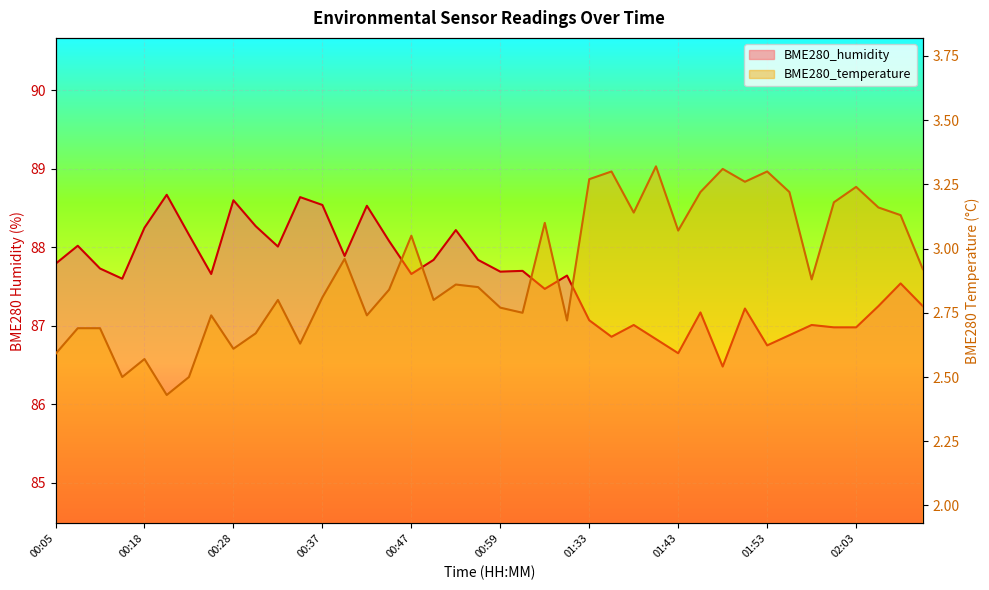

What is the value of the BME280_humidity point at the 10th from the left?

88.3